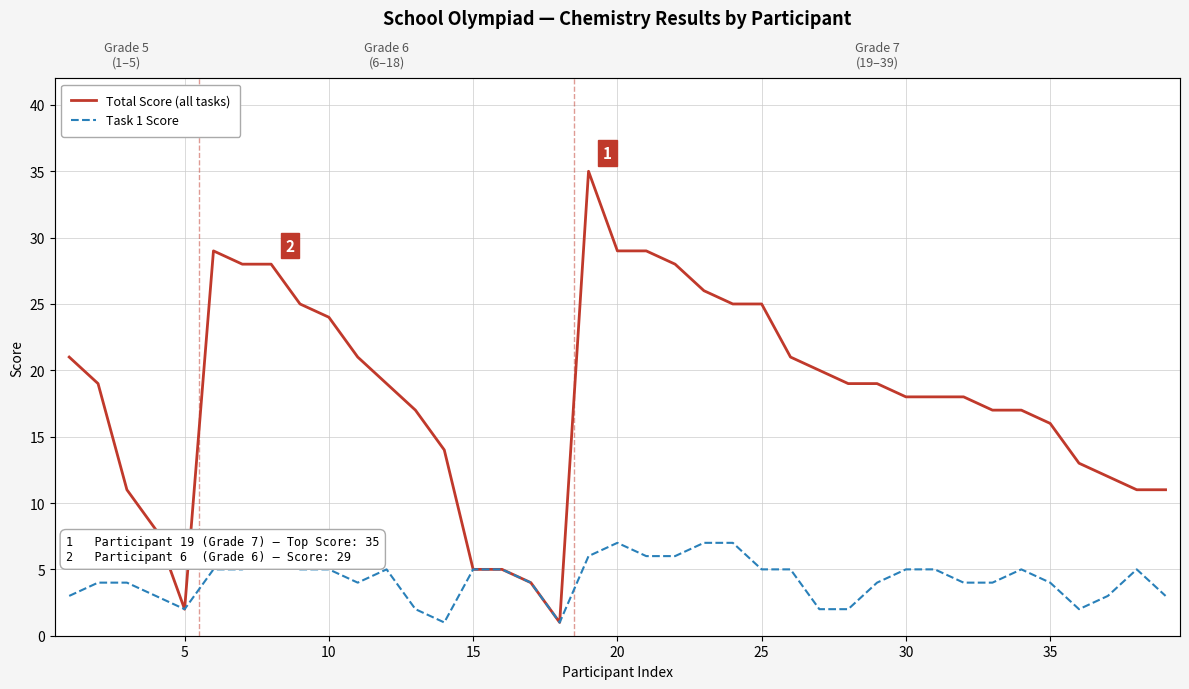

What is the sum of all Total Score (all tasks) values?

708